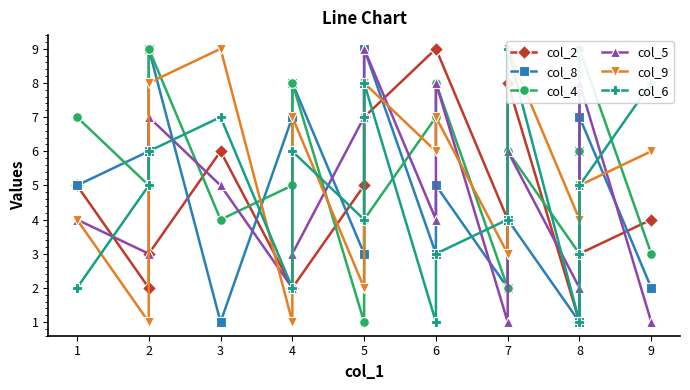

What is the average value of the col_4 series?

5